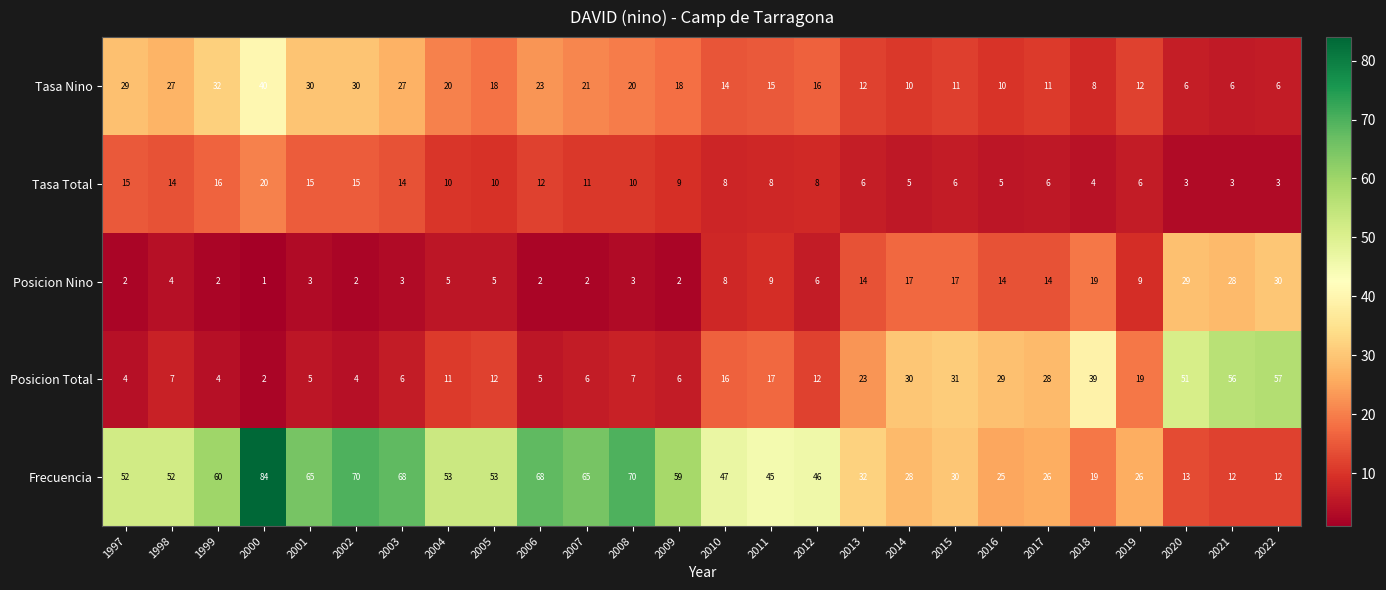

Count the number of data series in this chart.

5